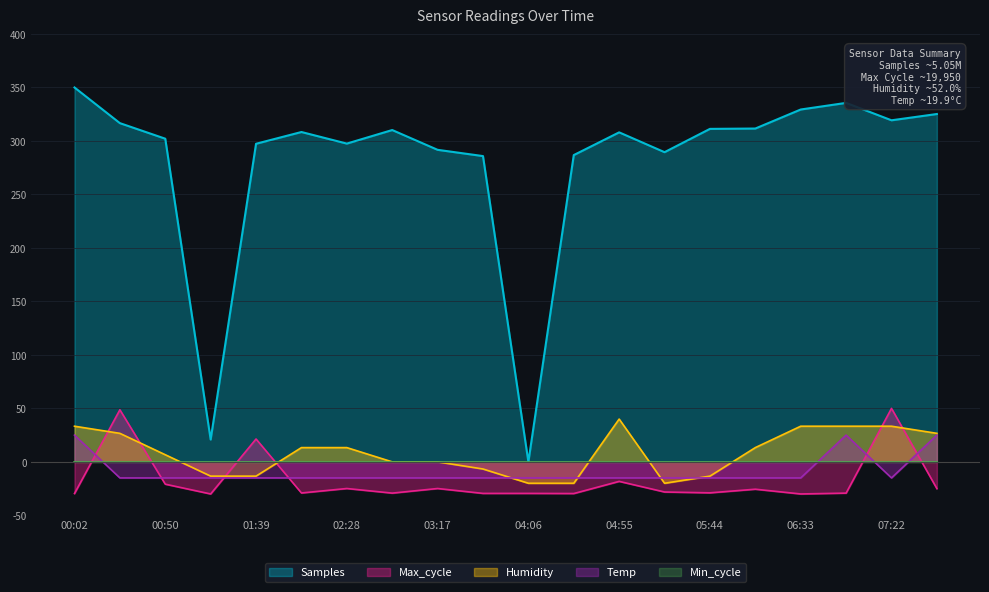

Count the number of categories in the chart.

20